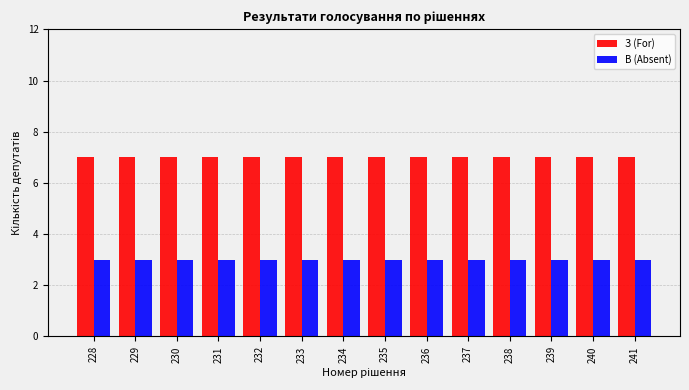

What is the value of the З (For) bar at the 10th from the left?

7